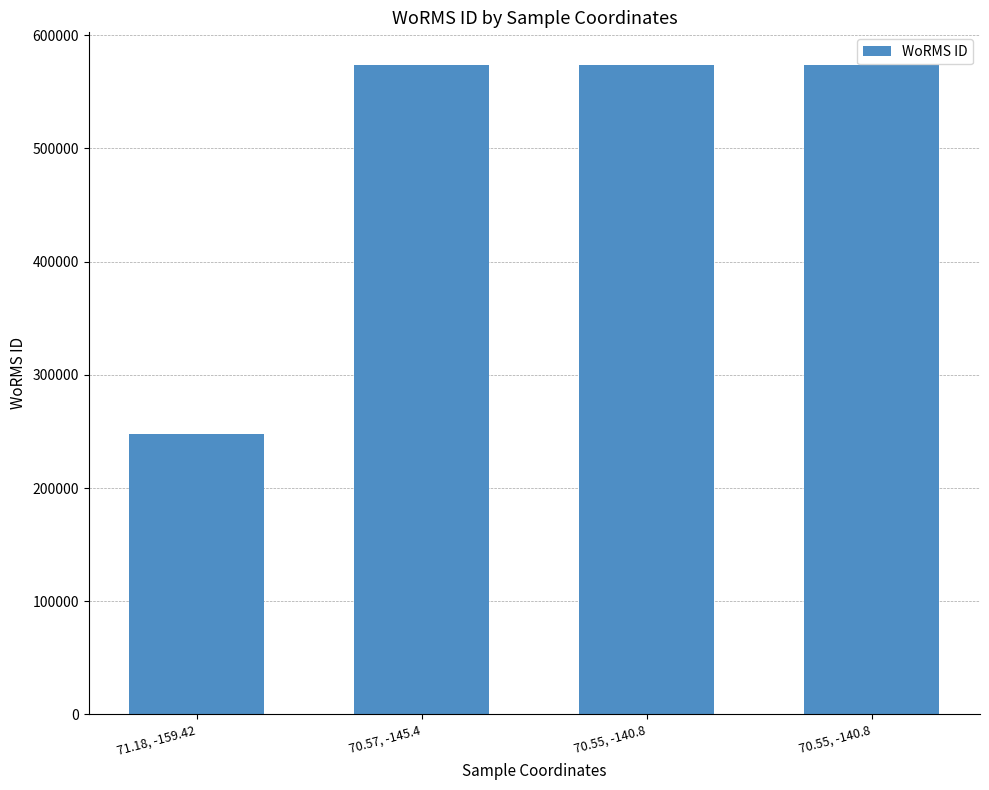

How many values are below 573932?

1